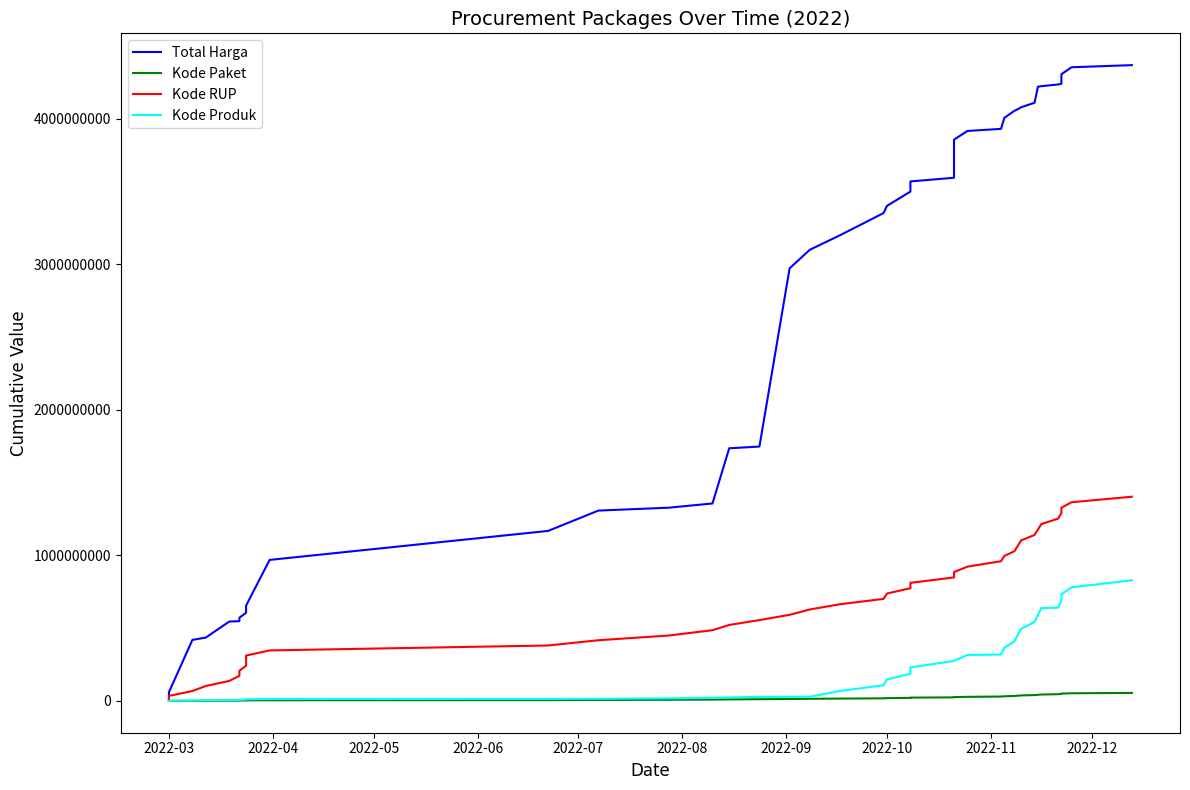

What is the value of the Total Harga point at the 8th from the left?

605821245